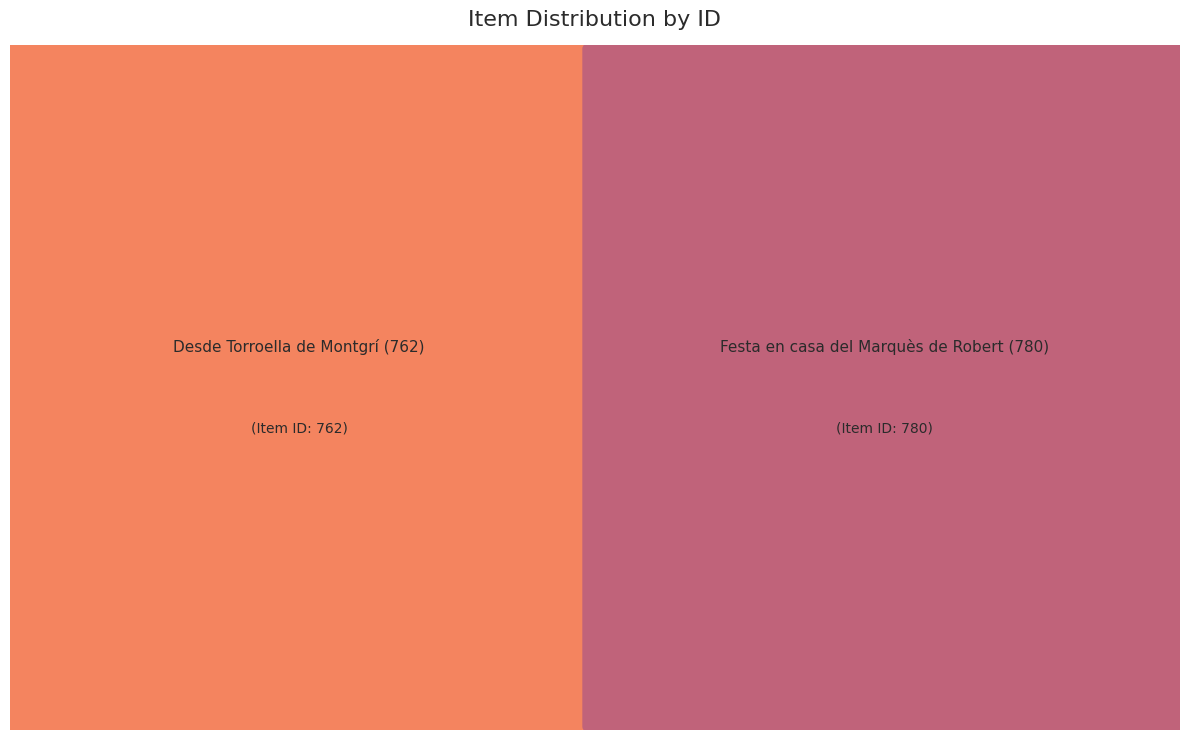

Between Festa en casa del Marquès de Robert (780) and Desde Torroella de Montgrí (762), which is larger?

Festa en casa del Marquès de Robert (780)